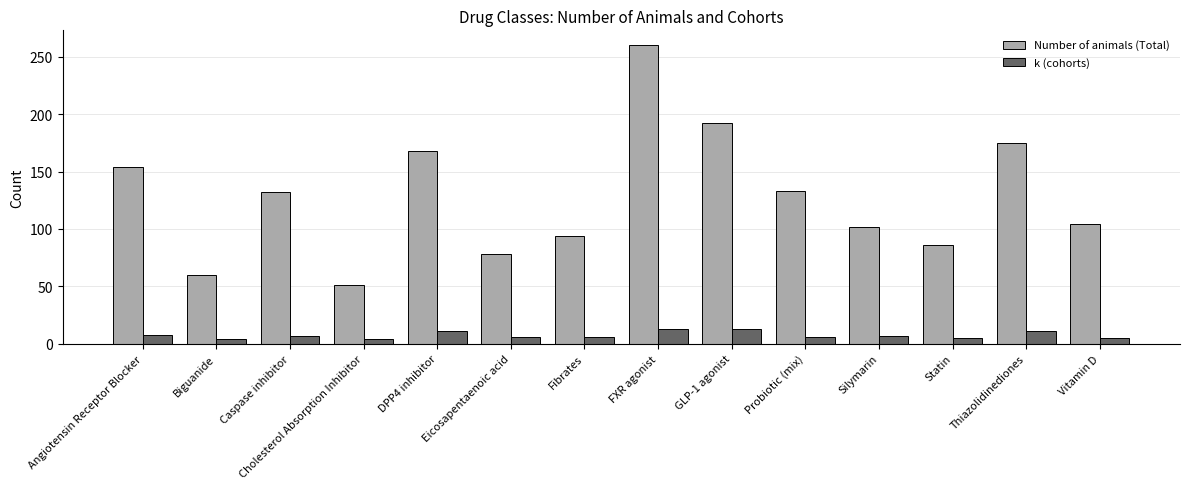

Does the chart contain any negative values?

No